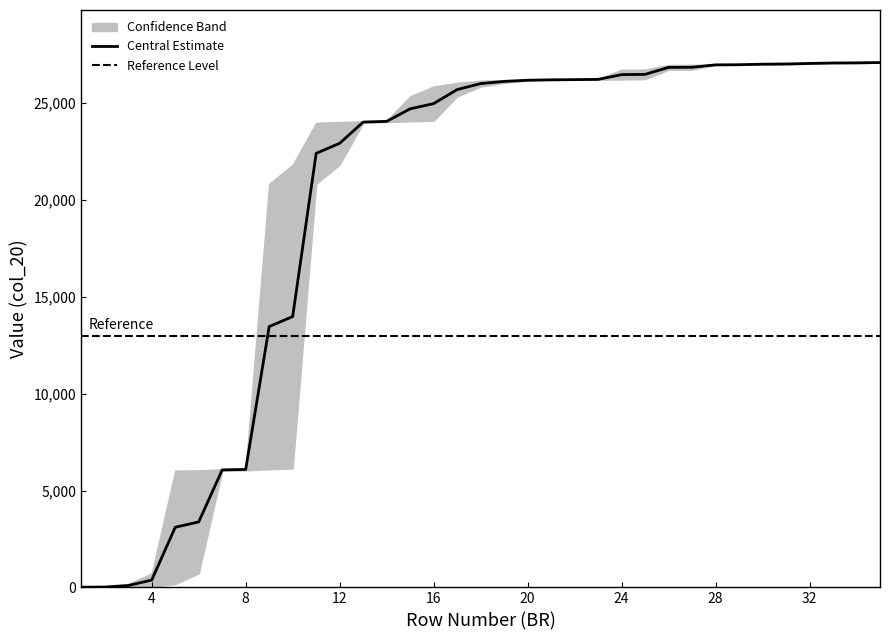

What is the highest value of the Central Estimate series?

27097.5